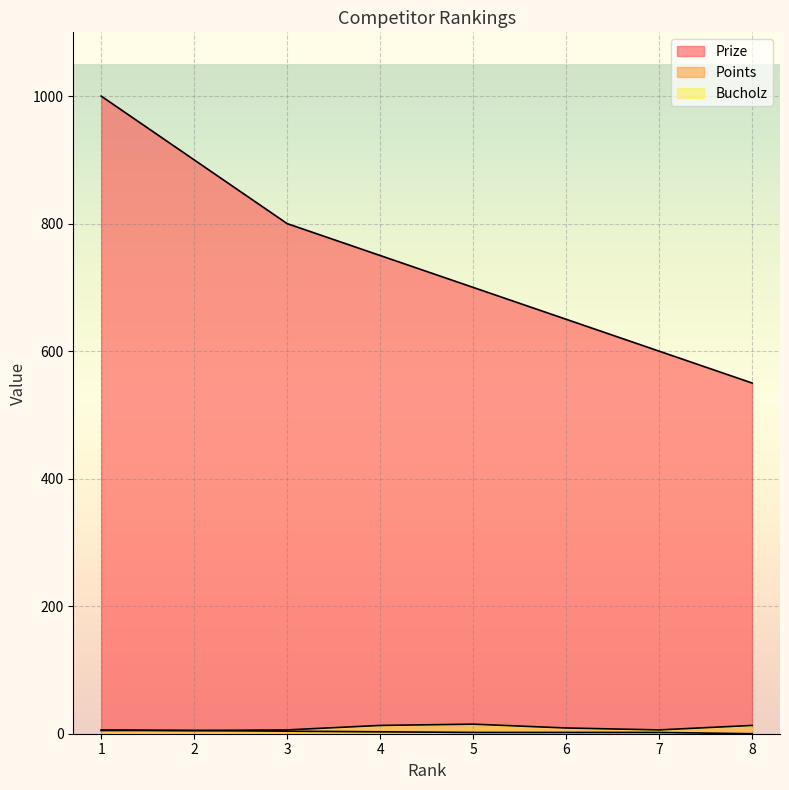

Rank the categories by Points value from lowest to highest.

8, 5, 6, 7, 4, 3, 2, 1